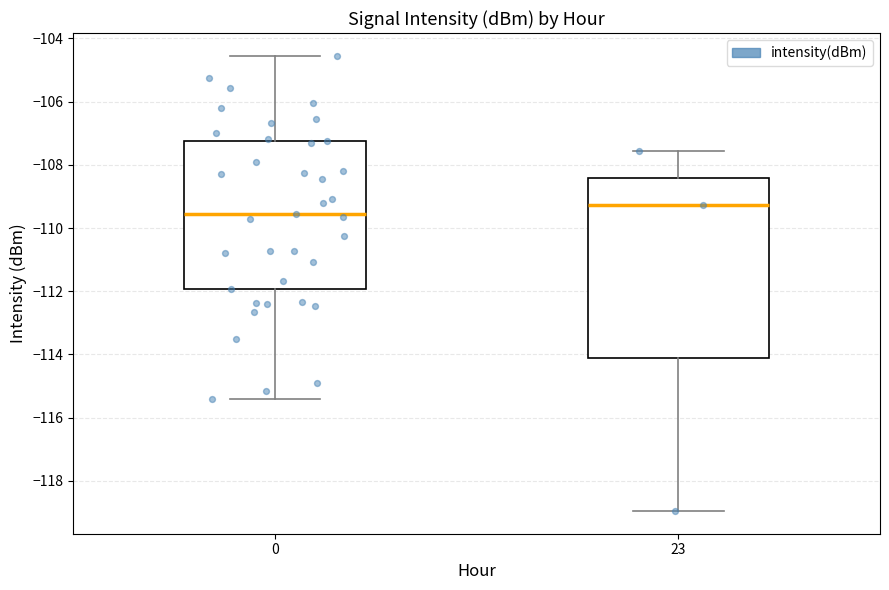

Reading left to right, transcribe this box plot: for each box, give where its median line is, the range the box spans, and where its two whiskers end, as read against the y-axis. The values are not printed on the chart, so give them approximately, as read against the axis.

0: median -109.6, box -112.0 to -107.2, whiskers -115.4 to -104.6
23: median -109.2, box -114.2 to -108.4, whiskers -119.0 to -107.6